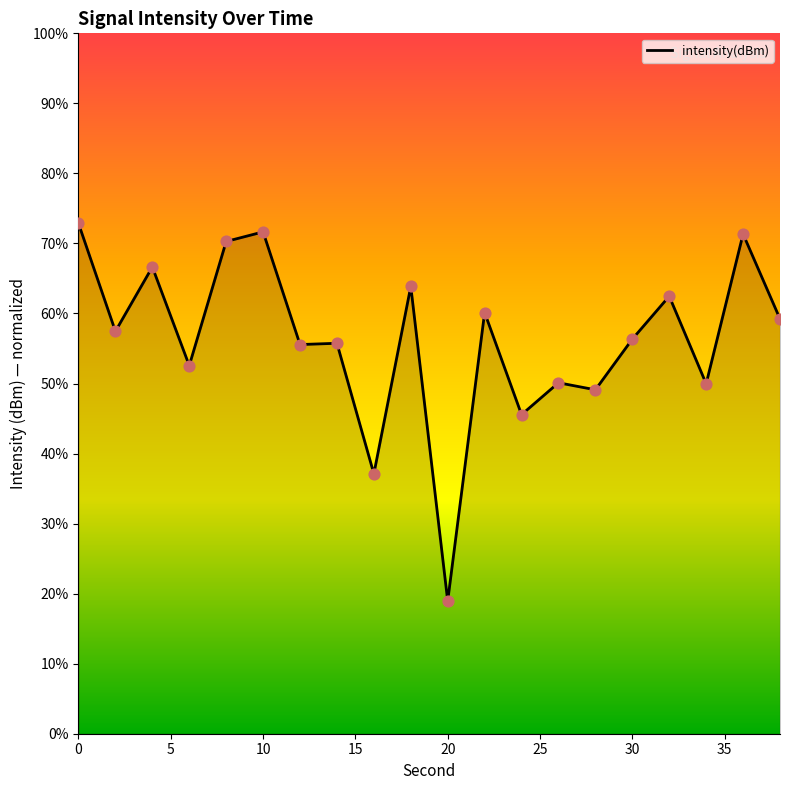

What is the minimum value shown in the chart?

18.9